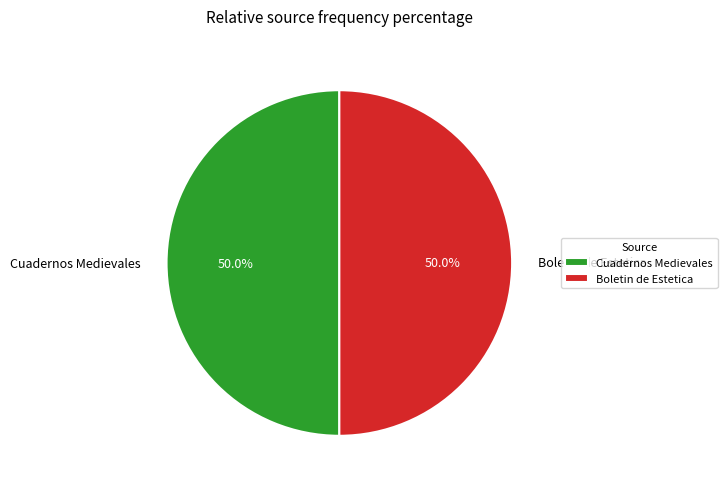

Is the sum of Boletin de Estetica and Cuadernos Medievales greater than half?

Yes